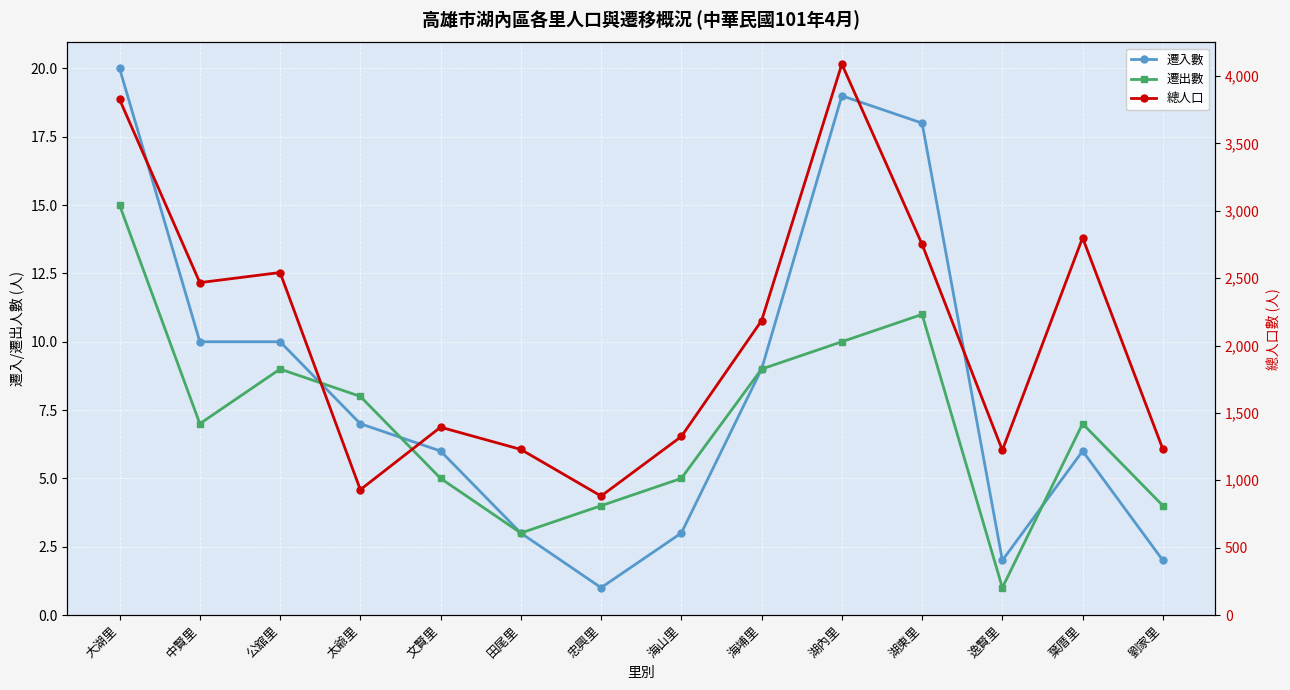

What is the spread (max minus min) of values at 田尾里?

1226